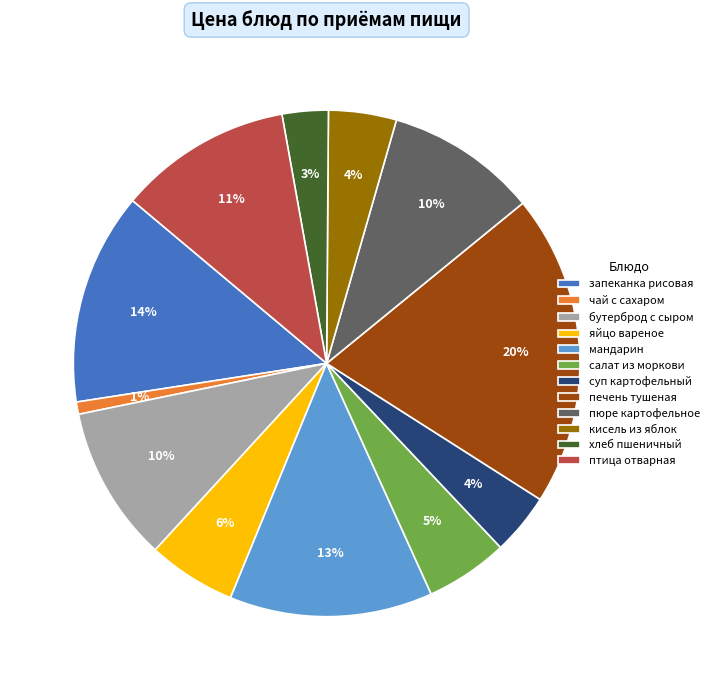

To the nearest percent, what is the average slice percentage?

8%